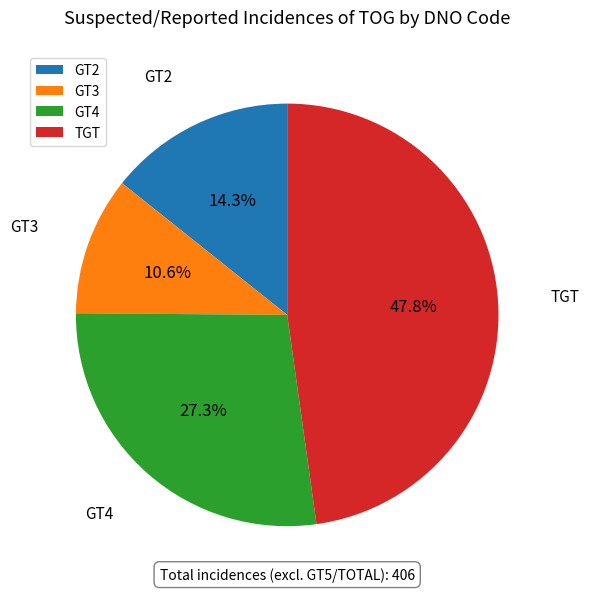

Does any single category account for the majority?

No